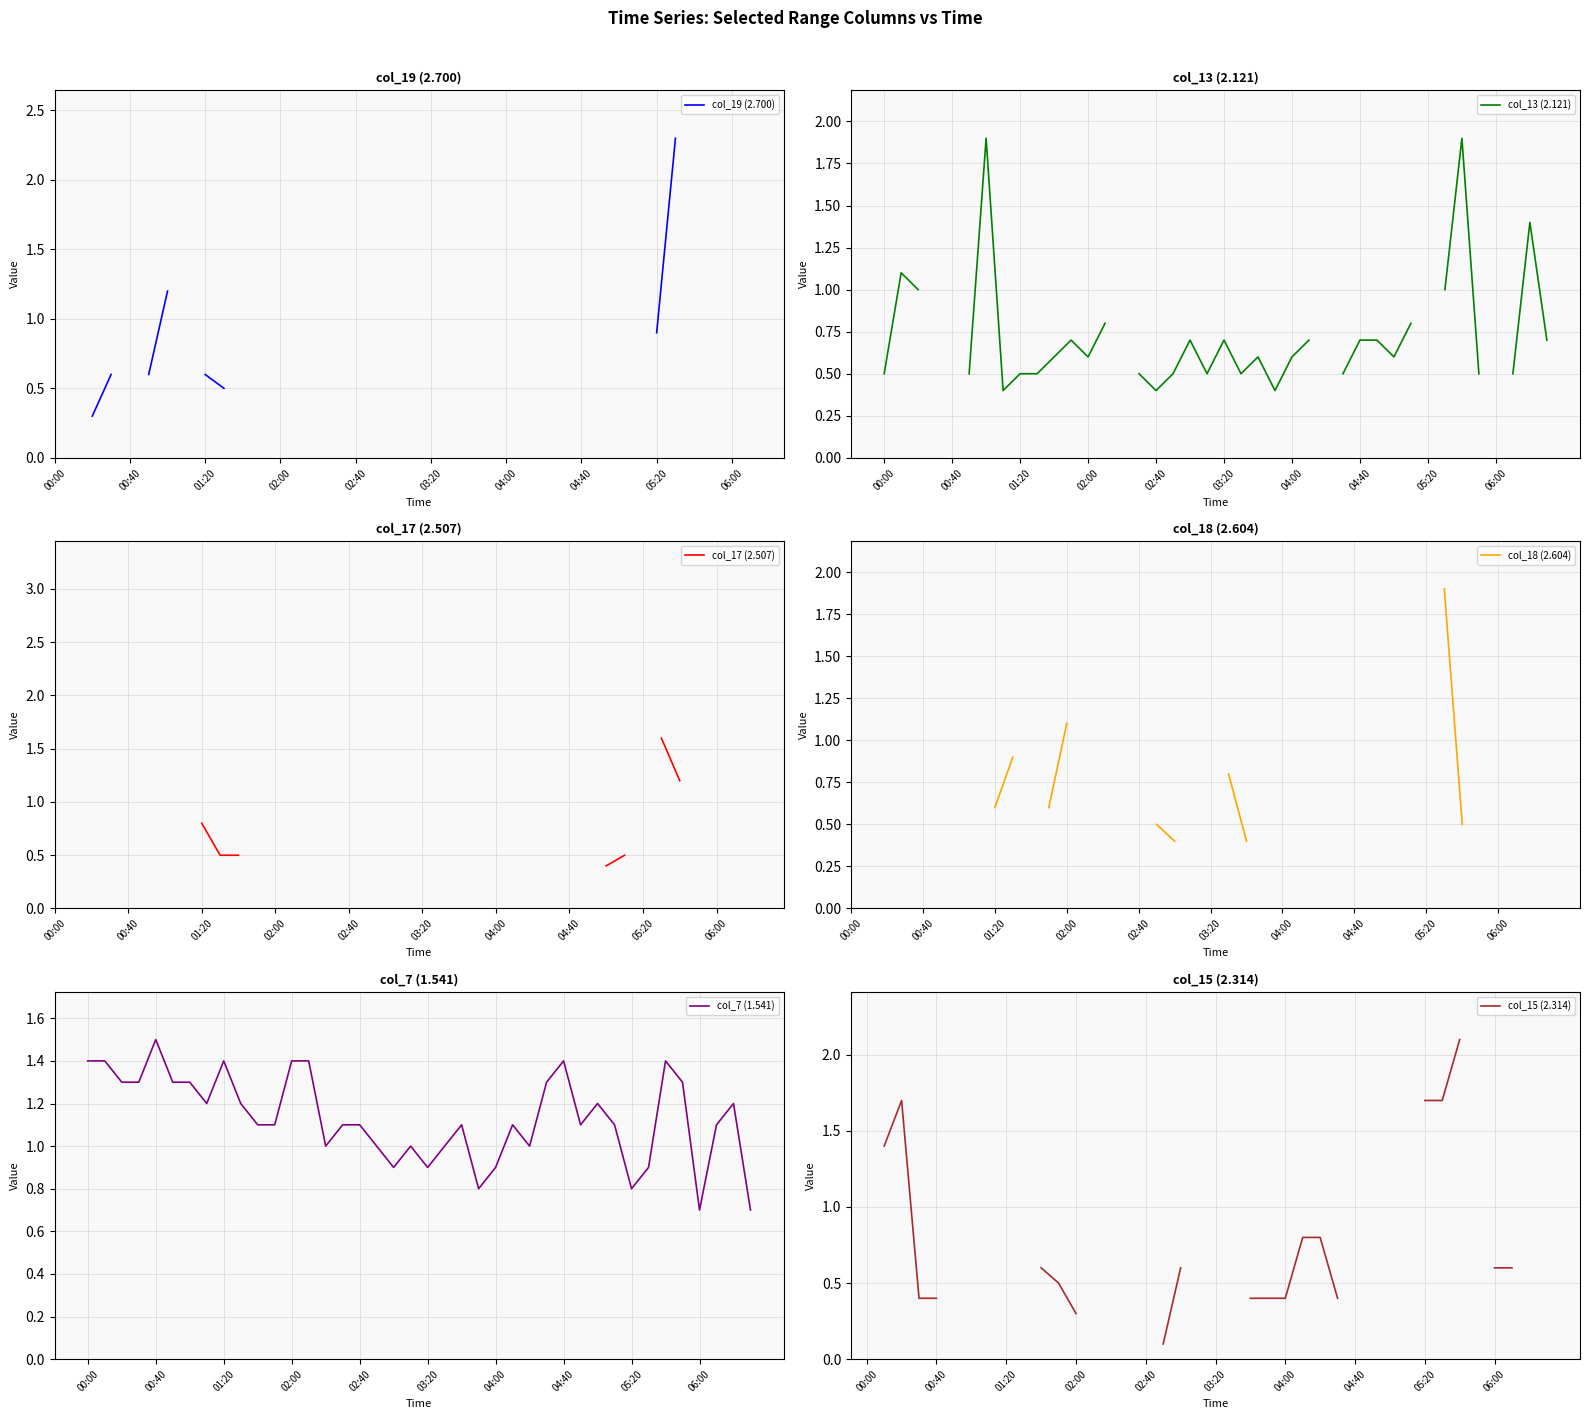

The value of col_7 (1.541) at 02:00 is 1.4. True or false?

True